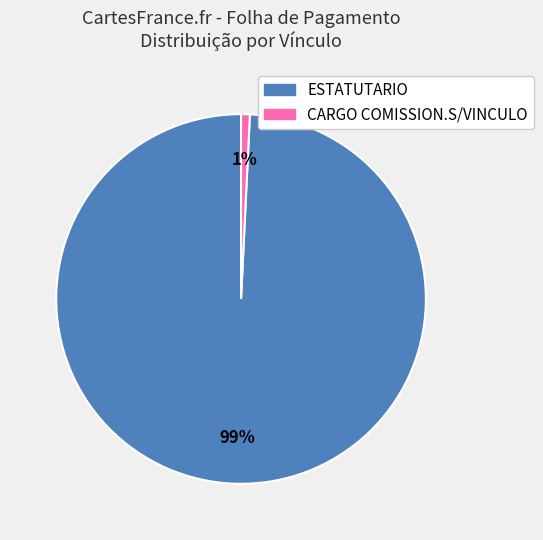

Combined, do ESTATUTARIO and CARGO COMISSION.S/VINCULO account for over 50%?

Yes